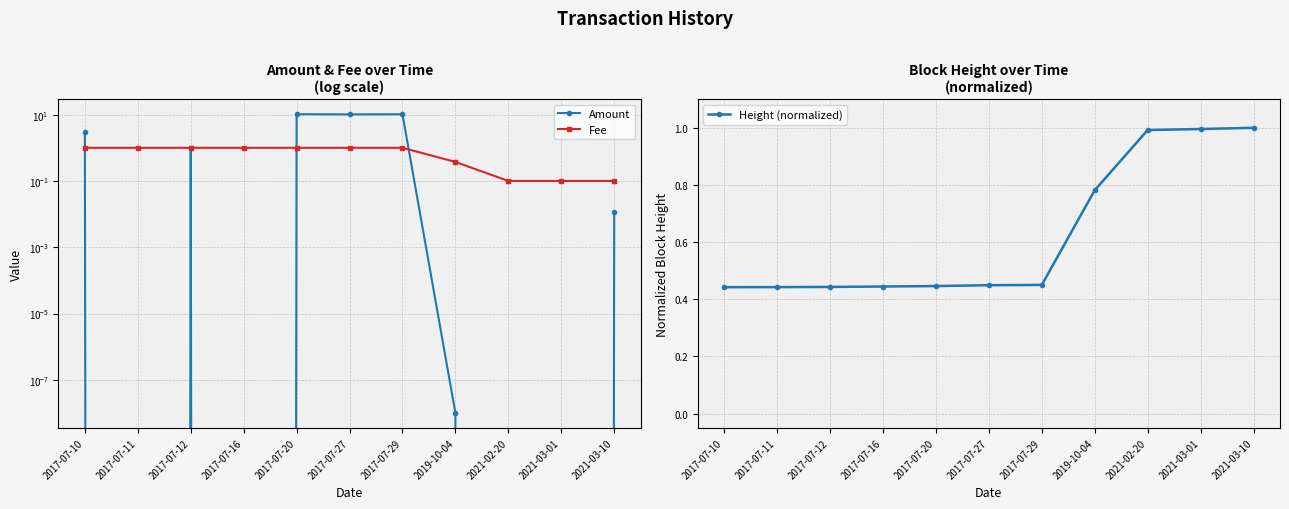

What is the spread (max minus min) of values at 2017-07-10?

2.6